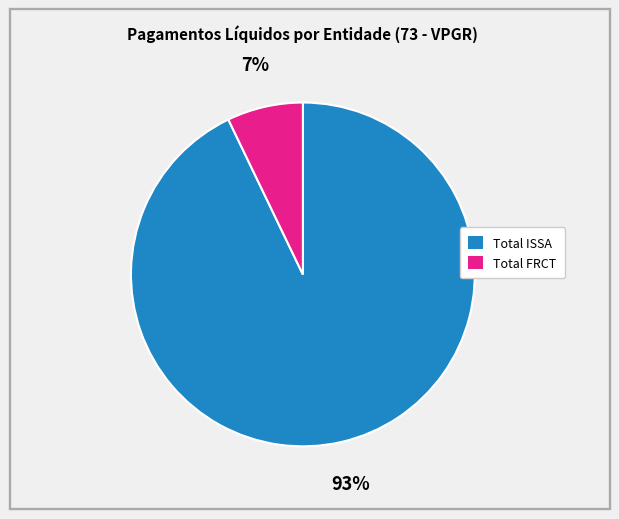

To the nearest percent, what is the average slice percentage?

50%